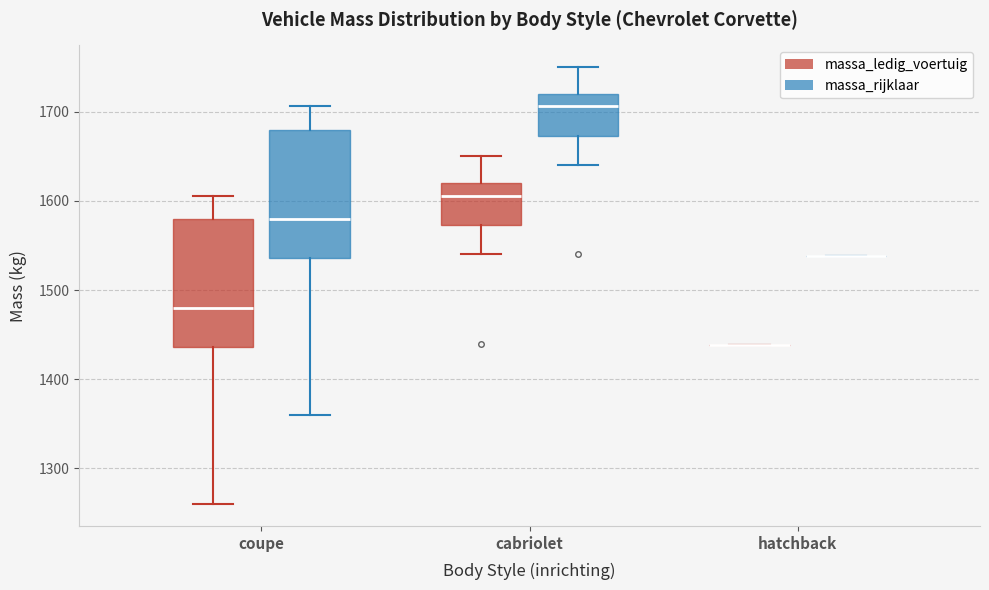

Where is the lower edge of the box for coupe (massa_ledig_voertuig) on the y-axis? The values are not printed on the chart, so give them approximately, as read against the axis.

1440